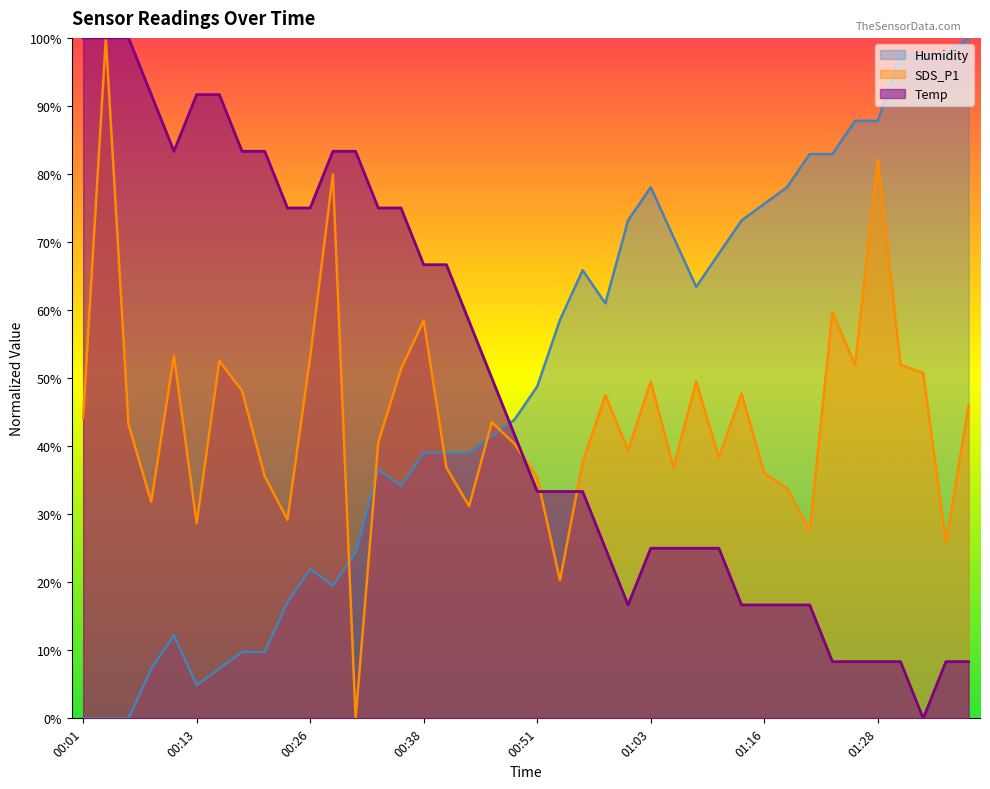

Reading left to right, extract all data points from this chart.

Temp: 00:01=100.0	00:03=100.0	00:06=100.0	00:08=91.7	00:11=83.3	00:13=91.7	00:16=91.7	00:18=83.3	00:21=83.3	00:23=75.0	00:26=75.0	00:28=83.3	00:31=83.3	00:33=75.0	00:36=75.0	00:38=66.7	00:41=66.7	00:43=58.3	00:46=50.0	00:48=41.7	00:51=33.3	00:53=33.3	00:56=33.3	00:58=25.0	01:01=16.7	01:03=25.0	01:06=25.0	01:08=25.0	01:11=25.0	01:13=16.7	01:16=16.7	01:18=16.7	01:21=16.7	01:23=8.3	01:26=8.3	01:28=8.3	01:31=8.3	01:33=0.0	01:36=8.3	01:38=8.3
Humidity: 00:01=0.0	00:03=0.0	00:06=0.0	00:08=7.3	00:11=12.2	00:13=4.9	00:16=7.3	00:18=9.8	00:21=9.8	00:23=17.1	00:26=22.0	00:28=19.5	00:31=24.4	00:33=36.6	00:36=34.1	00:38=39.0	00:41=39.0	00:43=39.0	00:46=41.5	00:48=43.9	00:51=48.8	00:53=58.5	00:56=65.9	00:58=61.0	01:01=73.2	01:03=78.0	01:06=70.7	01:08=63.4	01:11=68.3	01:13=73.2	01:16=75.6	01:18=78.0	01:21=82.9	01:23=82.9	01:26=87.8	01:28=87.8	01:31=97.6	01:33=97.6	01:36=97.6	01:38=100.0
SDS_P1: 00:01=44.2	00:03=100.0	00:06=43.2	00:08=31.8	00:11=53.3	00:13=28.6	00:16=52.5	00:18=48.1	00:21=35.6	00:23=29.2	00:26=53.1	00:28=80.0	00:31=0.0	00:33=40.6	00:36=51.3	00:38=58.5	00:41=36.8	00:43=31.2	00:46=43.5	00:48=40.3	00:51=35.4	00:53=20.3	00:56=37.6	00:58=47.5	01:01=39.4	01:03=49.5	01:06=36.8	01:08=49.5	01:11=38.3	01:13=47.7	01:16=36.0	01:18=33.8	01:21=27.6	01:23=59.7	01:26=51.9	01:28=82.1	01:31=51.9	01:33=50.8	01:36=25.9	01:38=46.0